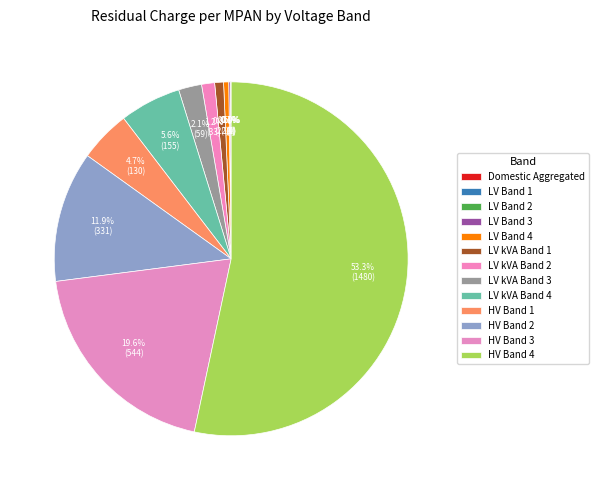

Is LV Band 1 the majority of the pie?

No